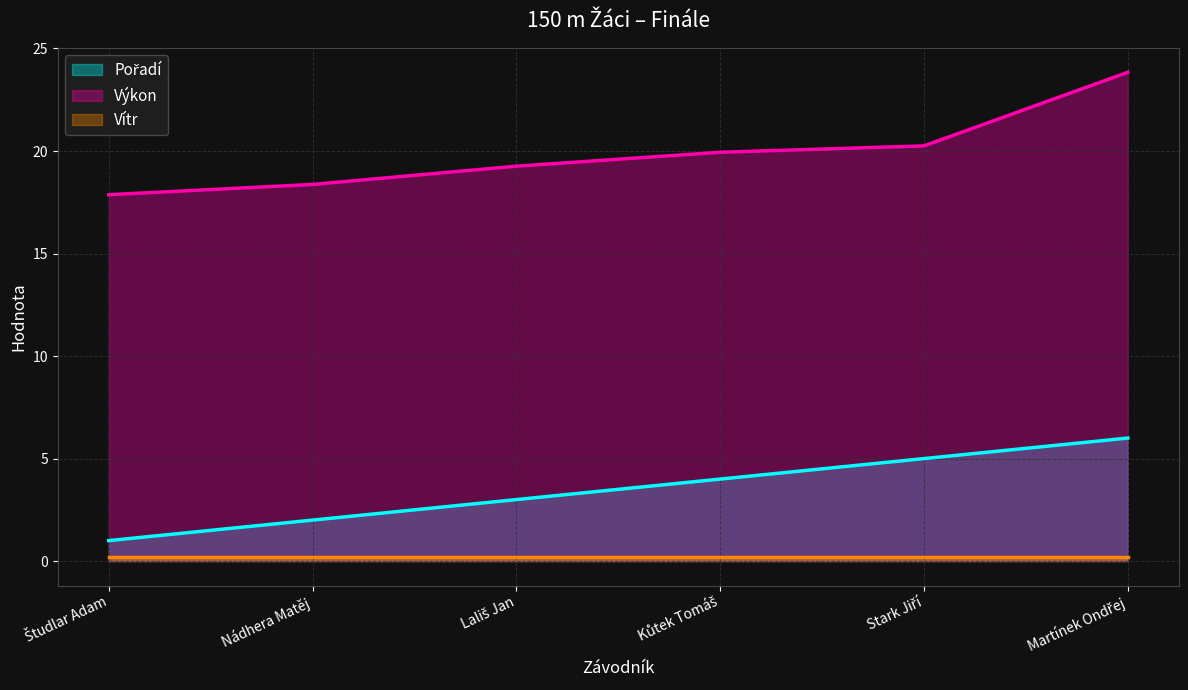

At which category is the sum across all series the highest?

Martínek Ondřej